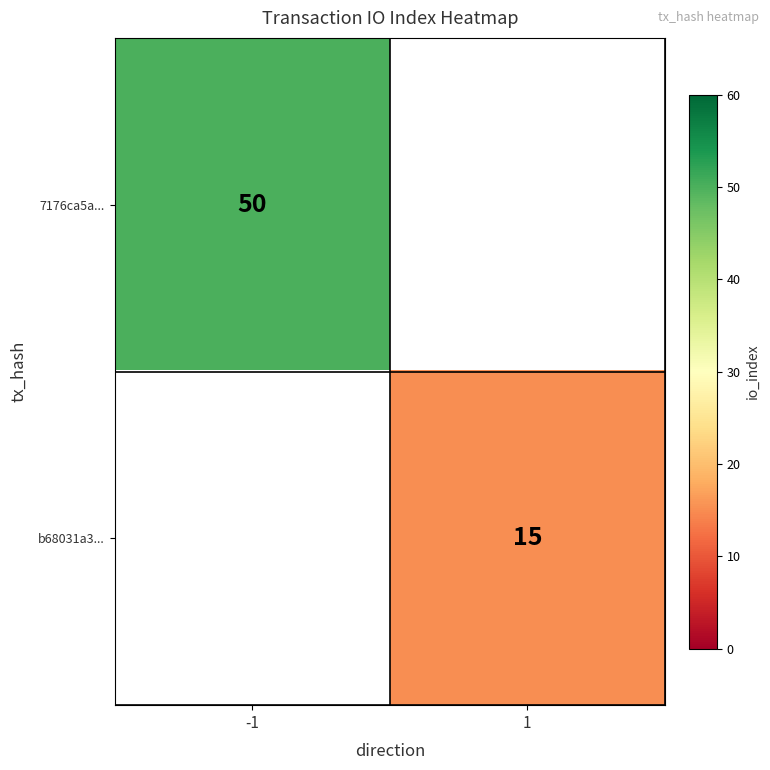

The value of b68031a3... at 1 is 15. True or false?

True